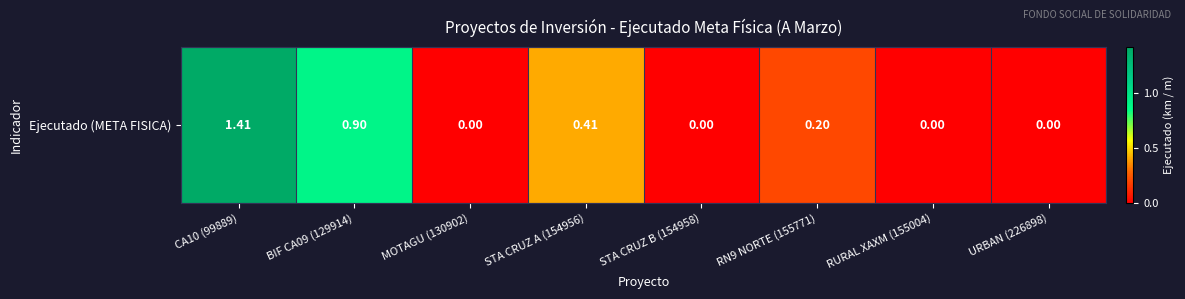

What is the sum of the values at STA CRUZ A (154956) and MOTAGU (130902)?

0.4